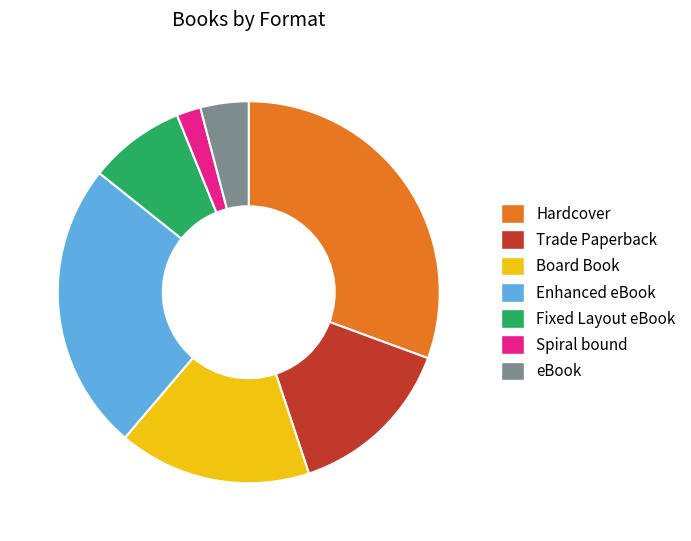

The eBook slice represents 9% of the pie. True or false?

False